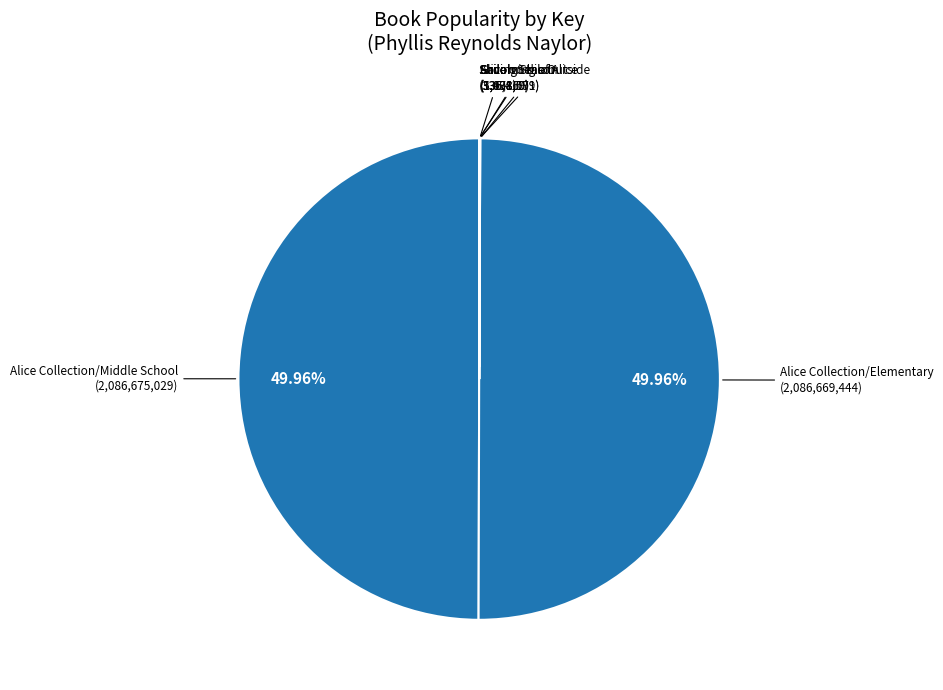

How many slices are in this pie chart?

7